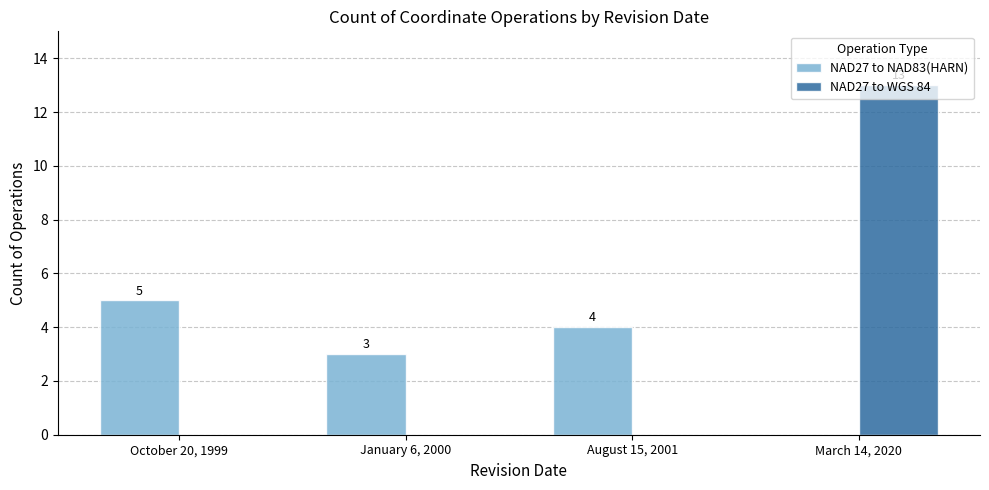

Is the value of NAD27 to NAD83(HARN) at January 6, 2000 greater than the value of NAD27 to WGS 84 at October 20, 1999?

Yes